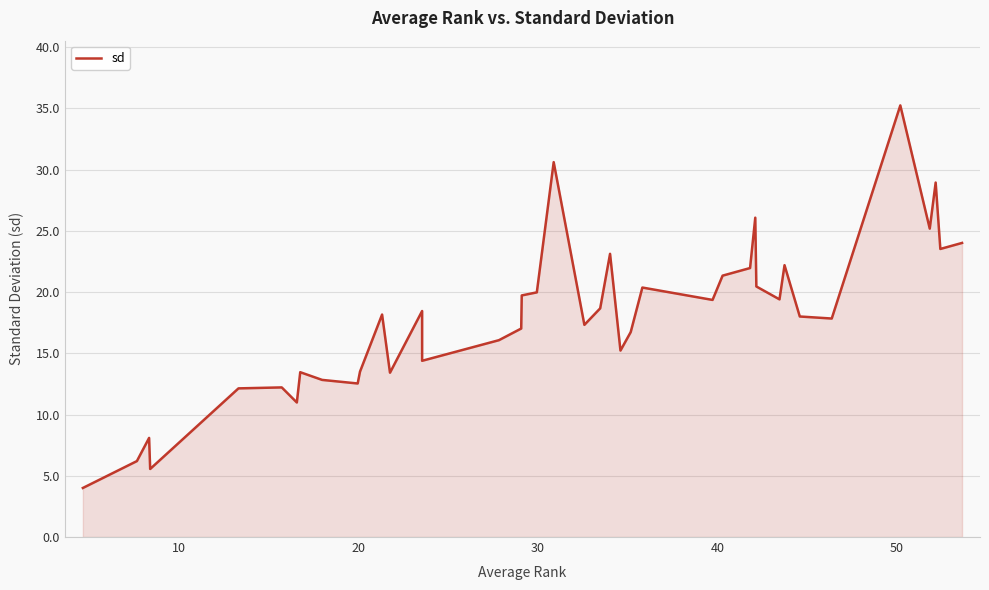

How many data points are less than 18?

19